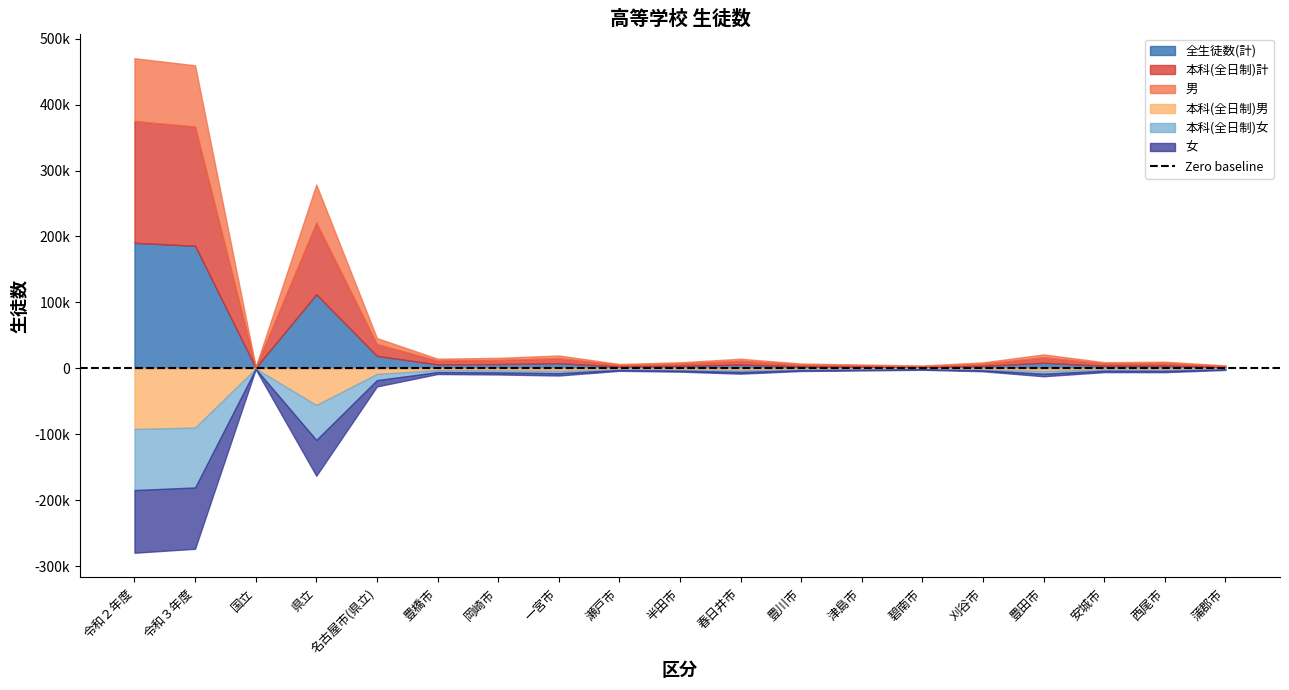

At which label is 全生徒数(計) closest to 95588?

県立